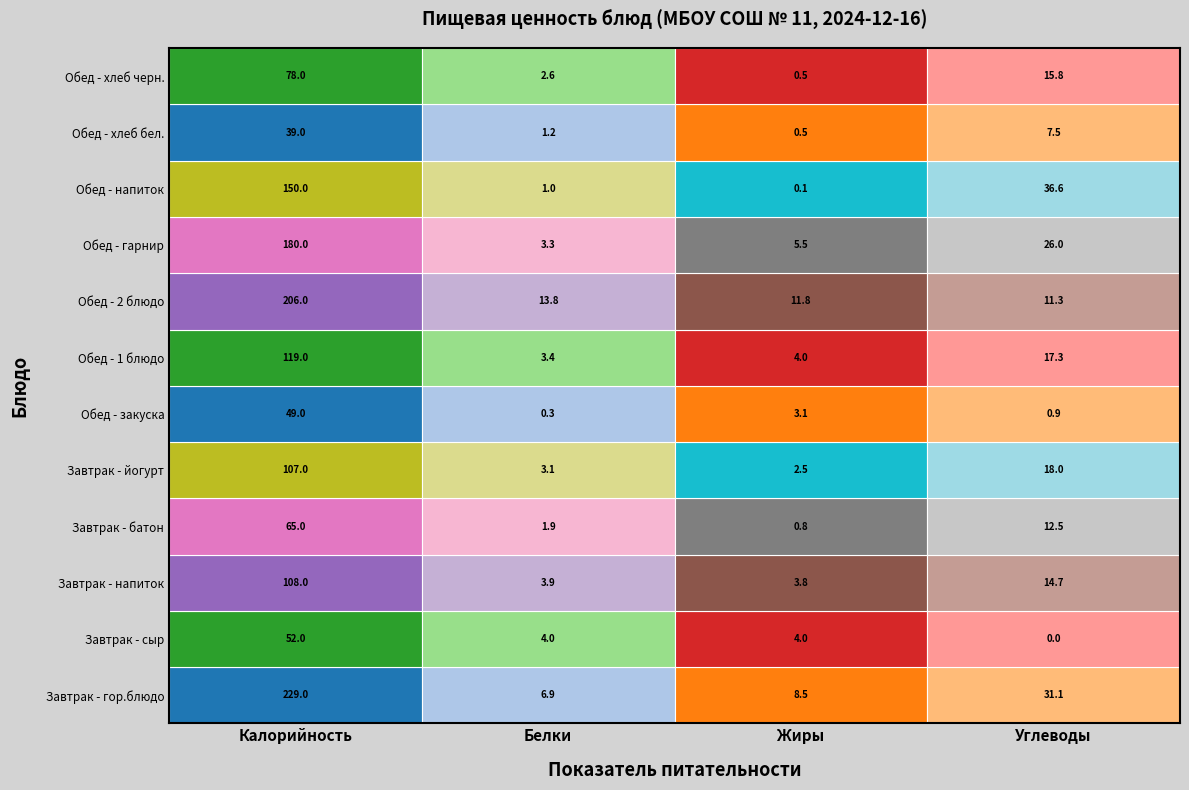

What is the total value across all series at Калорийность?

1382.0